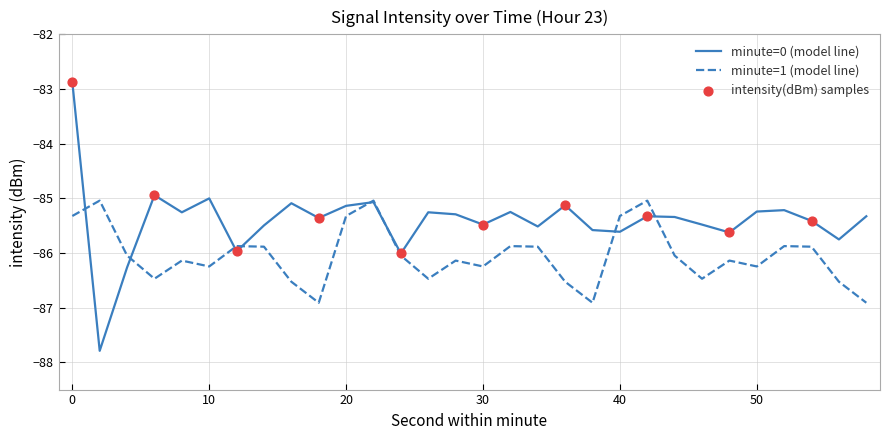

Which series has the largest range (max minus min)?

minute=0 (model line)